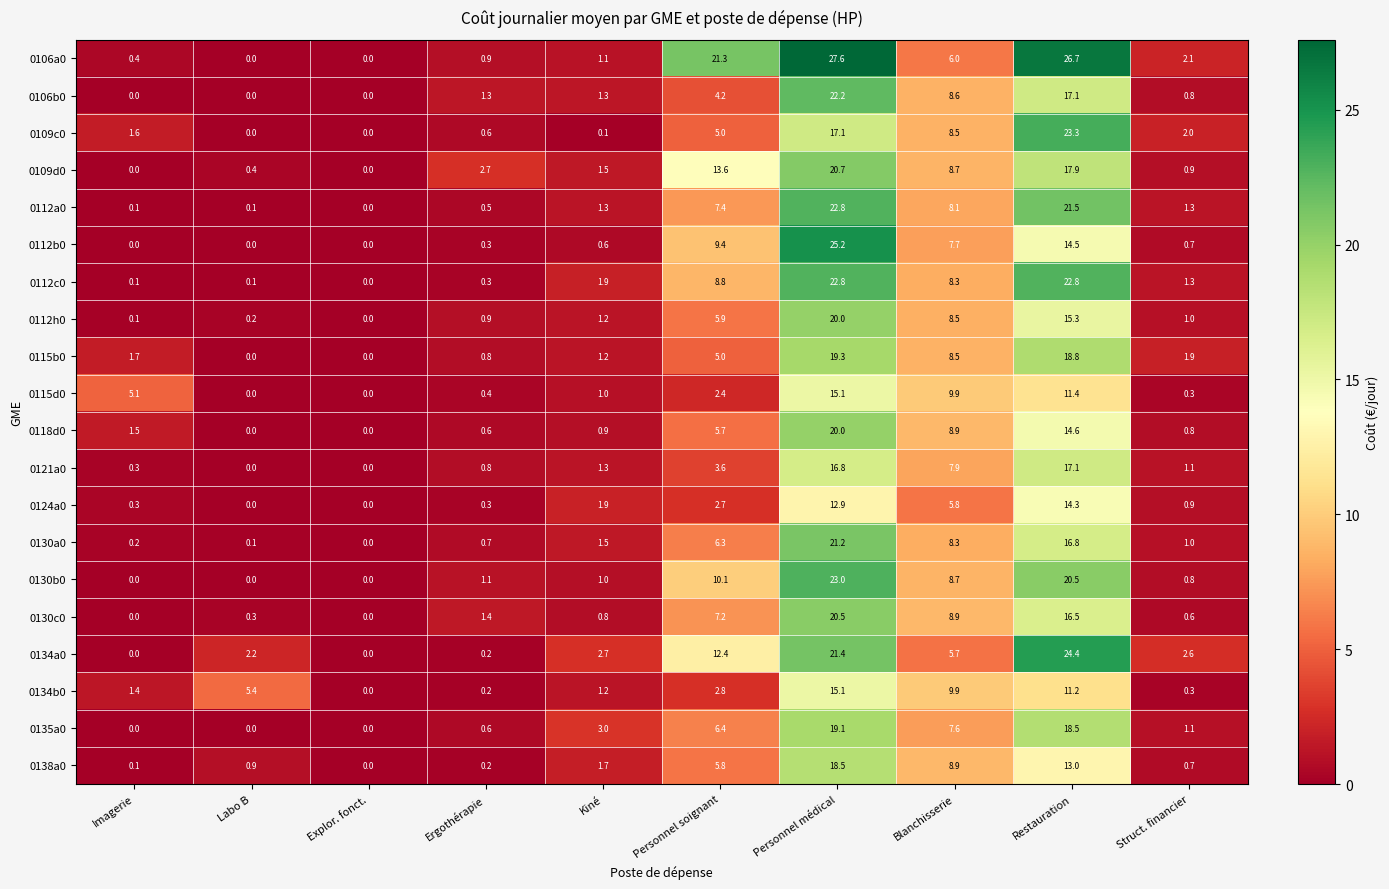

Between Imagerie and Explor. fonct., which series saw the biggest shift?

0115d0